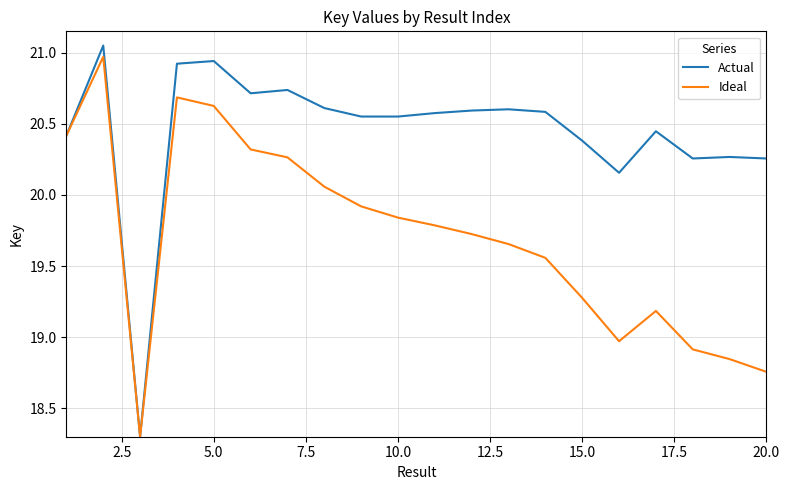

What is the lowest value of the Ideal series?

18.3